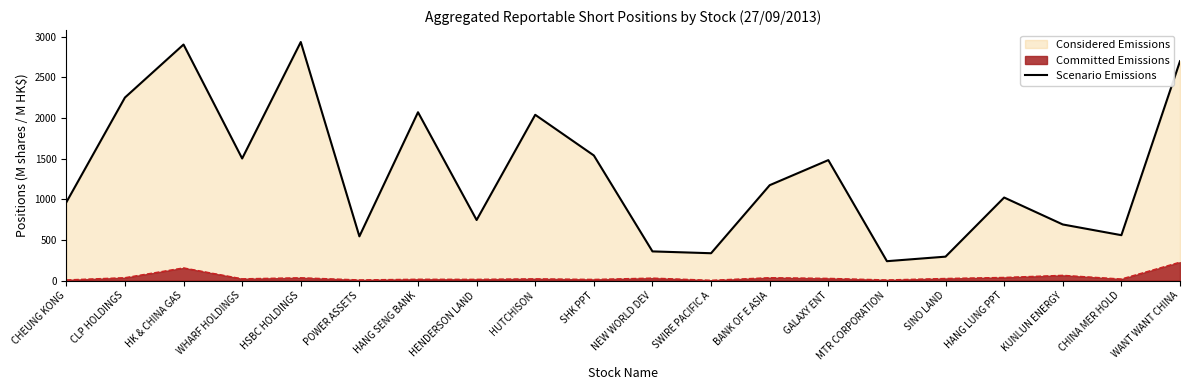

What is the average value?

1316.3